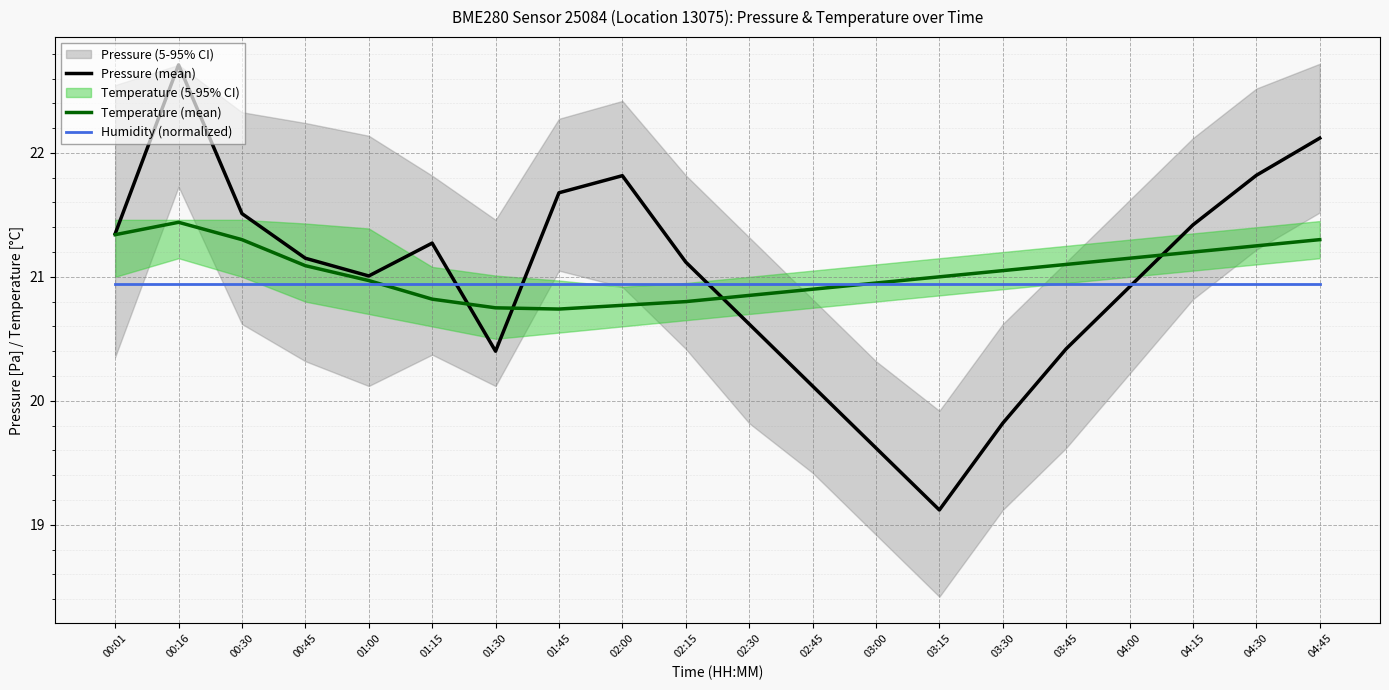

Reading left to right, transcribe all the data shown in this chart.

Pressure (mean): 21.3	22.7	21.5	21.2	21.0	21.3	20.4	21.7	21.8	21.1	20.6	20.1	19.6	19.1	19.8	20.4	20.9	21.4	21.8	22.1
Temperature (mean): 21.3	21.4	21.3	21.1	21.0	20.8	20.8	20.7	20.8	20.8	20.9	20.9	20.9	21.0	21.1	21.1	21.1	21.2	21.2	21.3
Humidity (normalized): 20.9	20.9	20.9	20.9	20.9	20.9	20.9	20.9	20.9	20.9	20.9	20.9	20.9	20.9	20.9	20.9	20.9	20.9	20.9	20.9